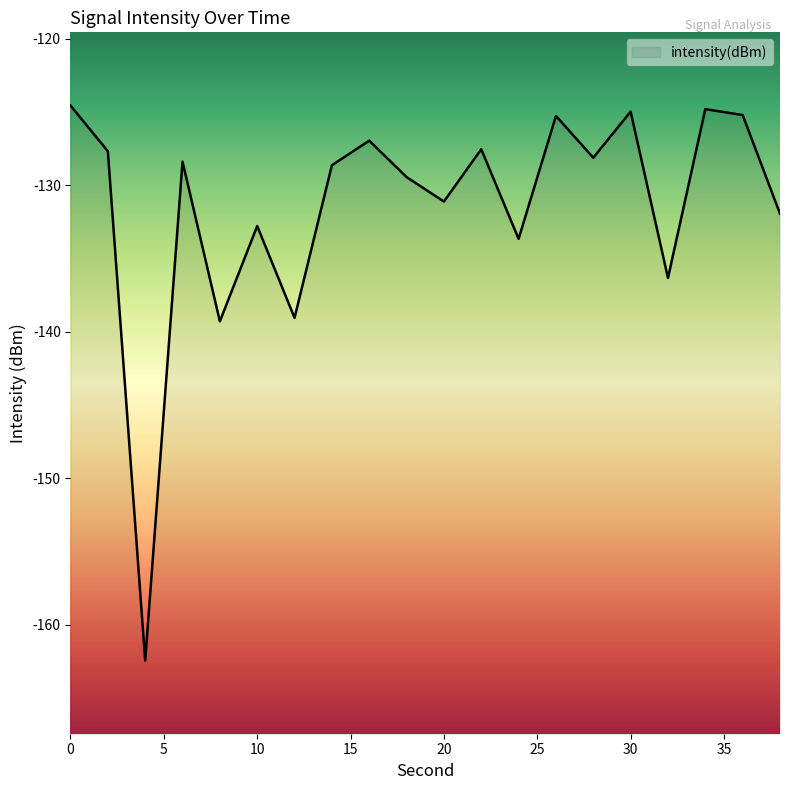

Which has a higher value, 34 or 12?

34